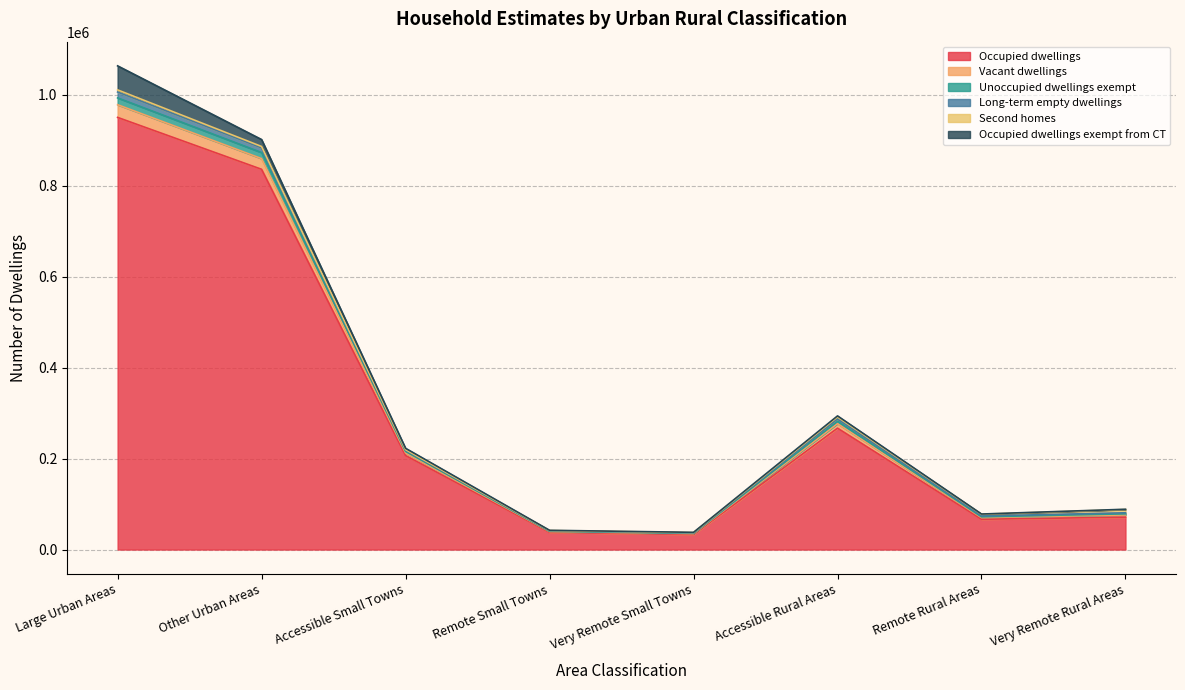

At which label does Occupied dwellings reach its peak?

Large Urban Areas